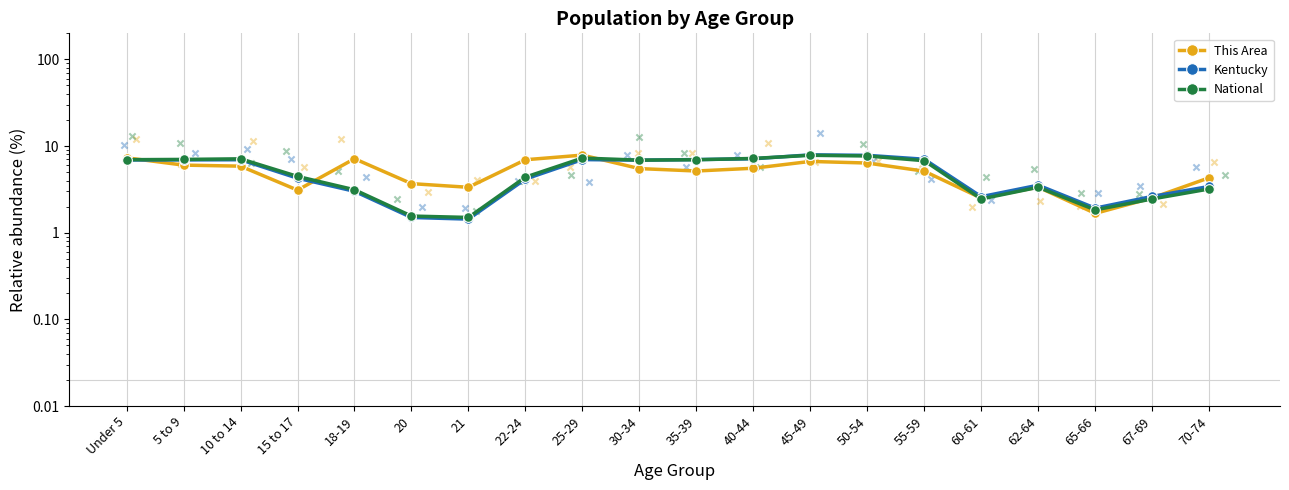

Which series has the largest total across all categories?

This Area